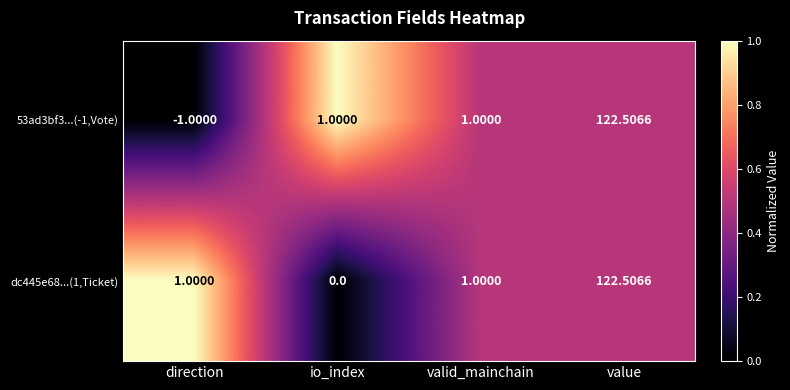

Which label corresponds to the smallest value in the chart?

direction